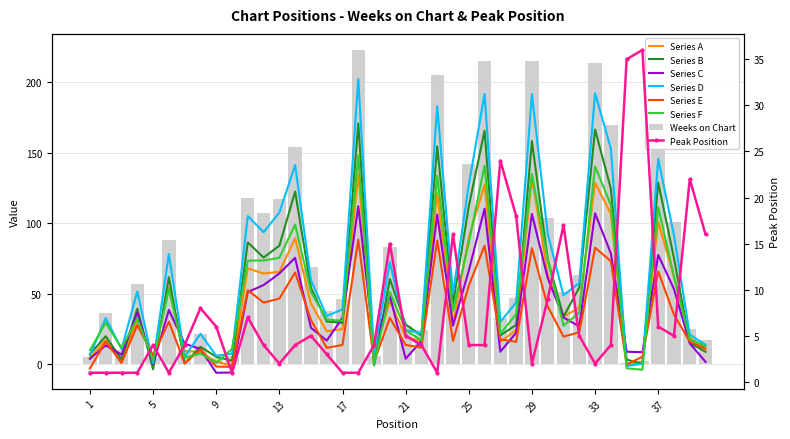

What is the difference between the maximum and minimum values in the Weeks on Chart series?

222